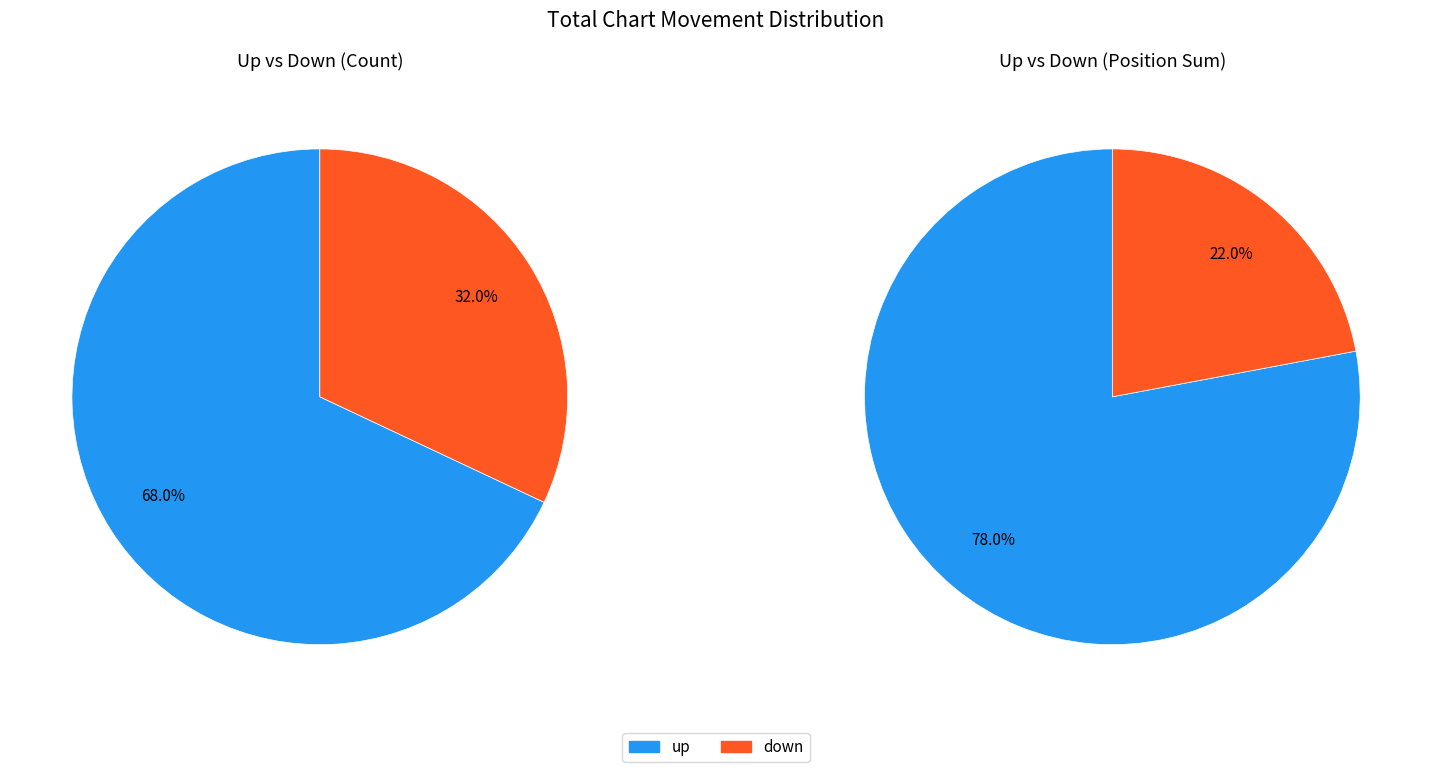

Which category has the biggest portion of the pie?

up